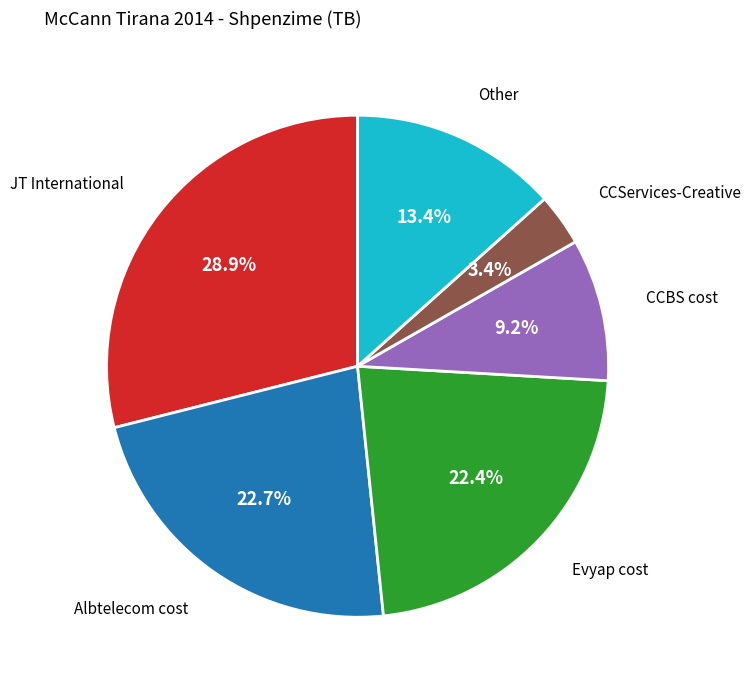

Is there a majority slice in this chart?

No